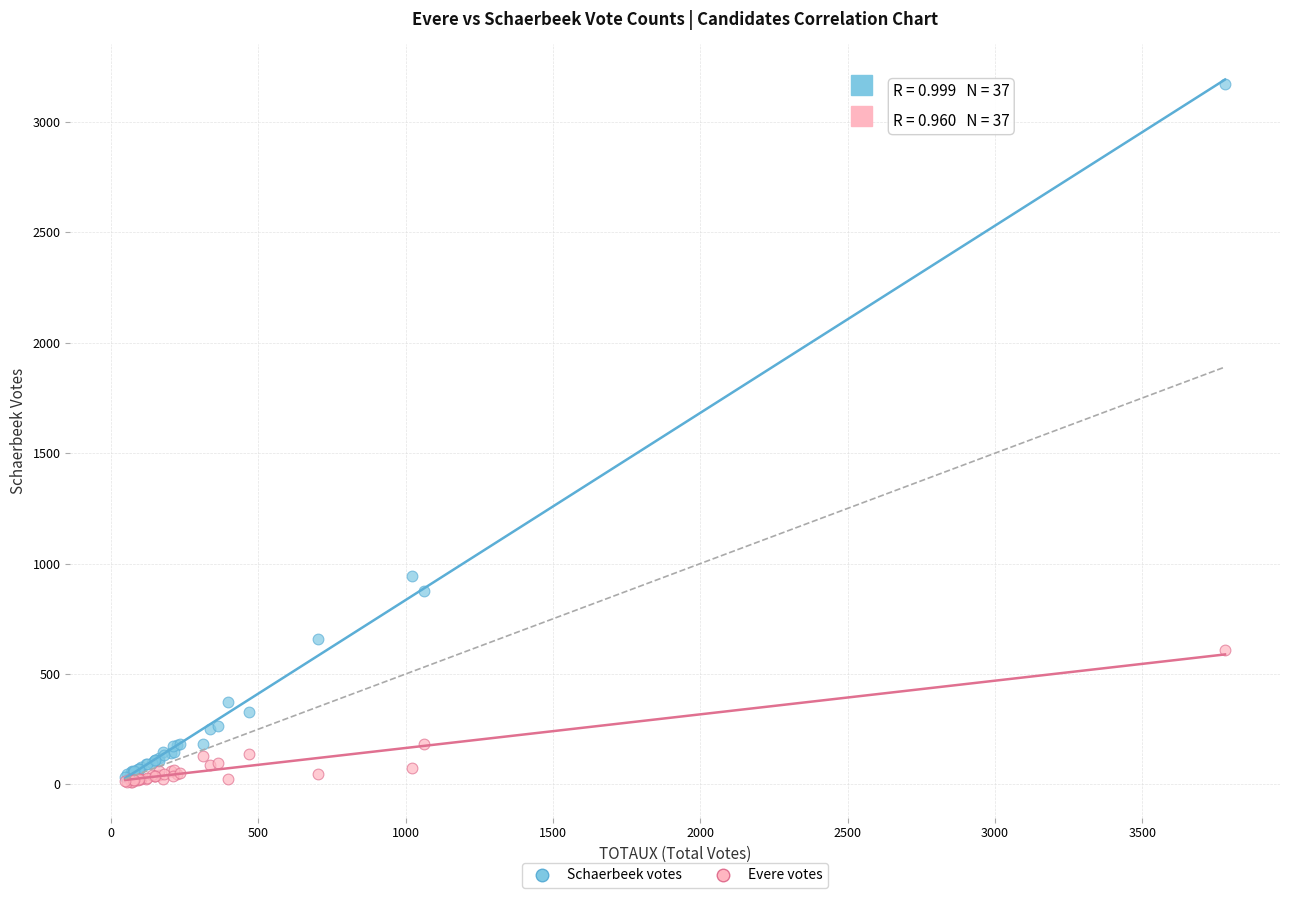

In the Schaerbeek votes series, what Y value is closest to 1601?

946